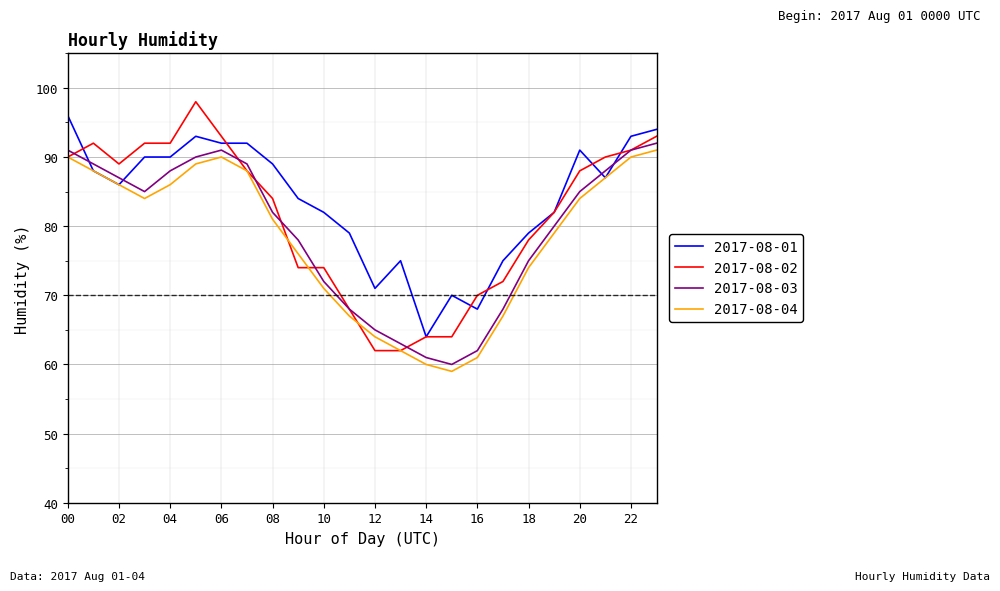

Which series has the largest range (max minus min)?

2017-08-02